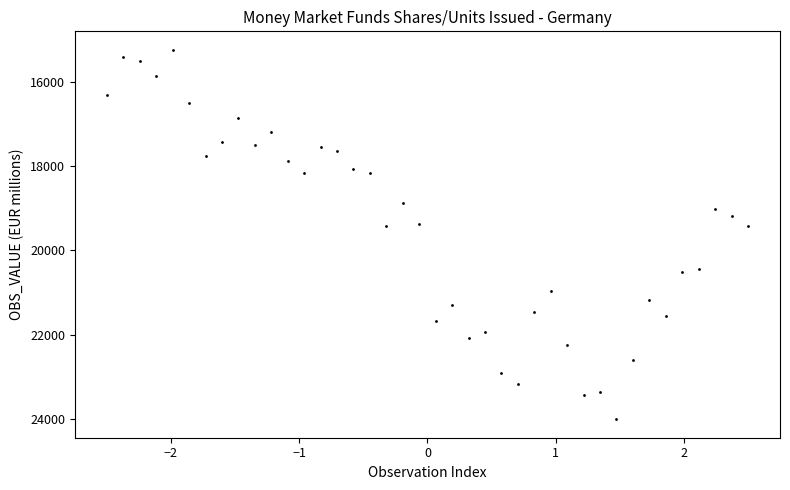

What is the range of Y values (max minus min)?

8768.1